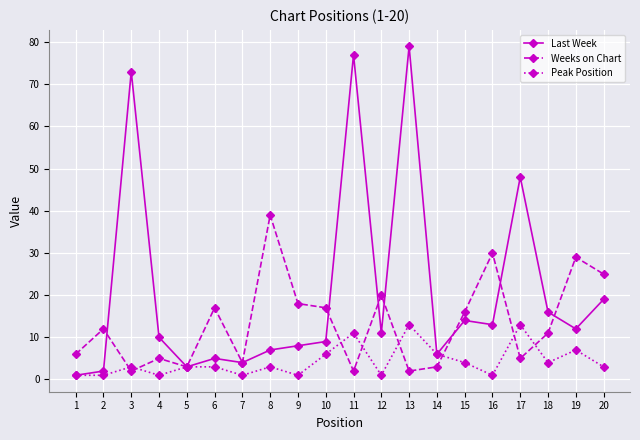

Is this an area chart (filled region under the line)?

No